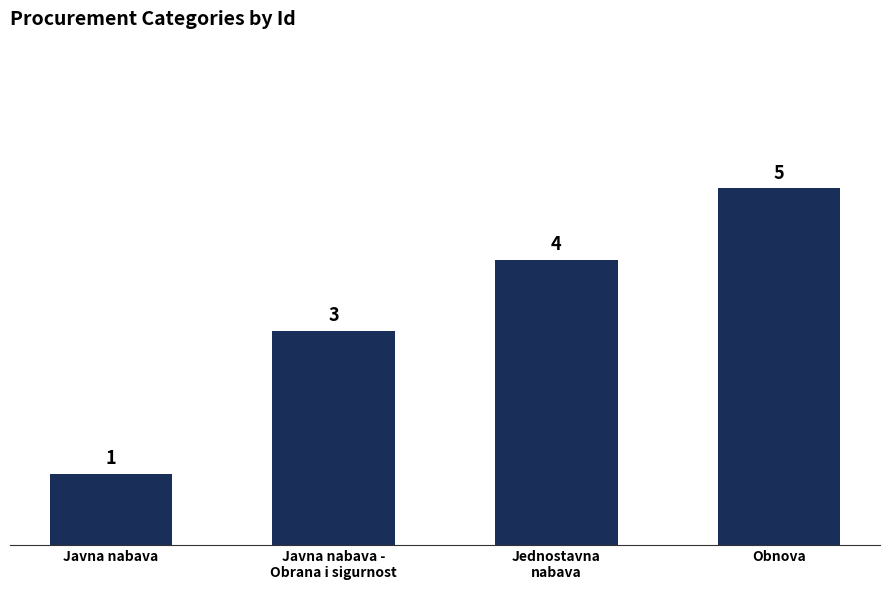

Reading right to left, list all the values displayed in this chart.

5	4	3	1